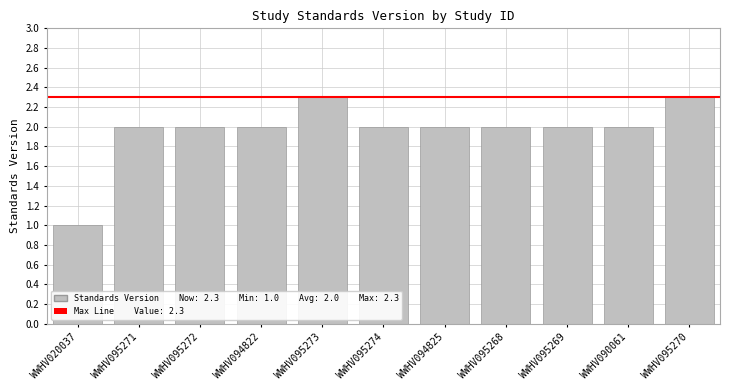

Reading left to right, what are all the values shown in this chart?

1.0	2.0	2.0	2.0	2.3	2.0	2.0	2.0	2.0	2.0	2.3